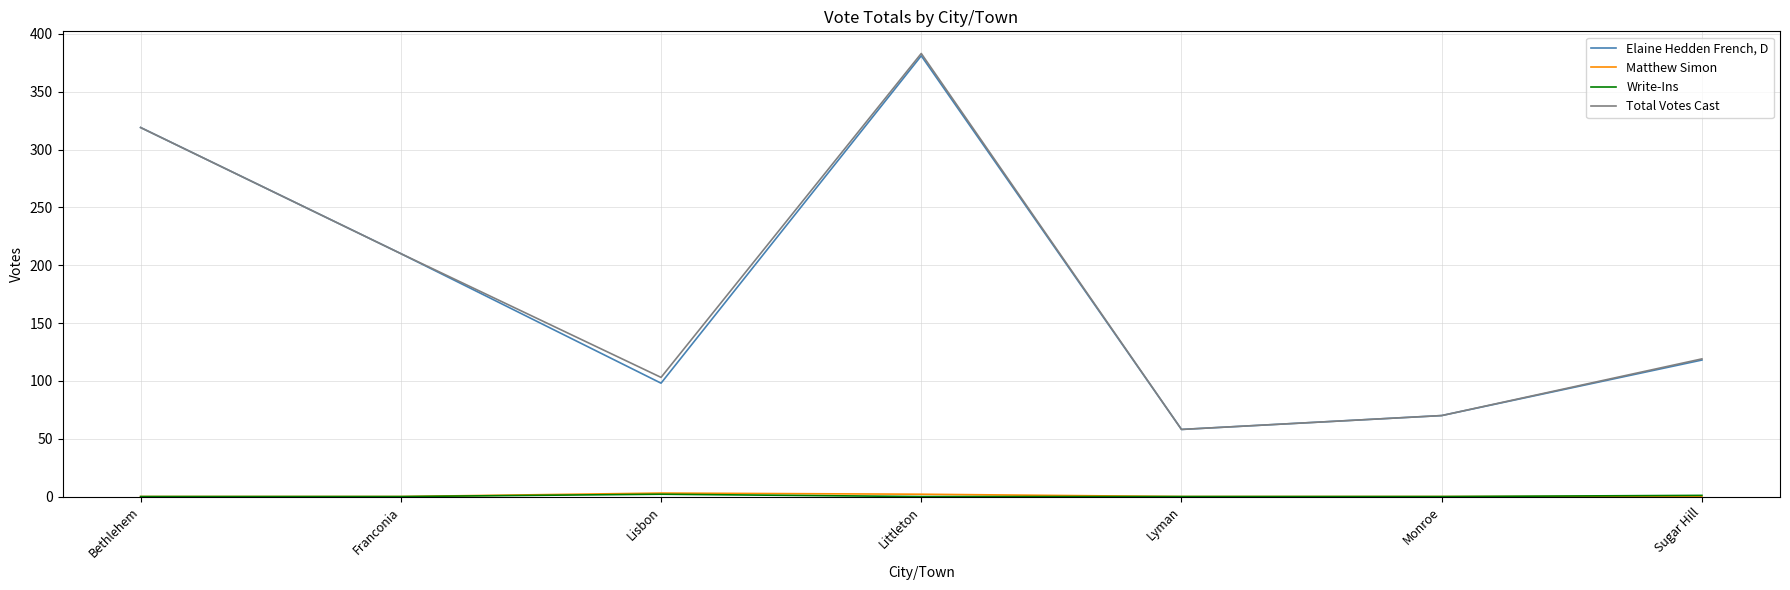

How many distinct data groups are displayed?

4